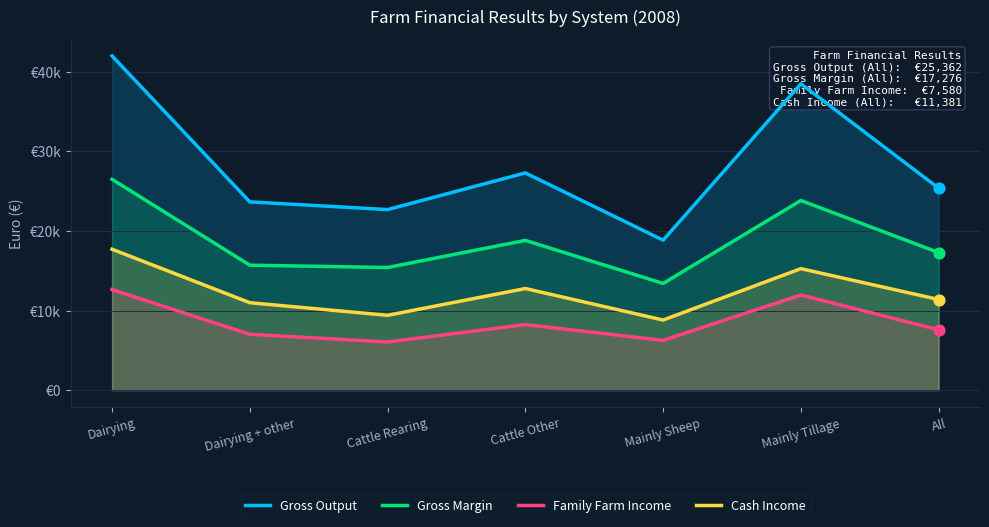

What are all the series names shown in the legend?

Gross Output, Gross Margin, Family Farm Income, Cash Income